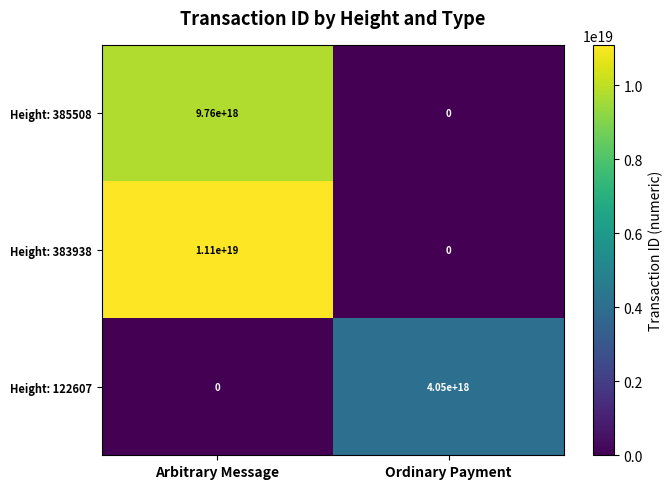

List the series in order of their peak value, highest first.

Height: 383938, Height: 385508, Height: 122607